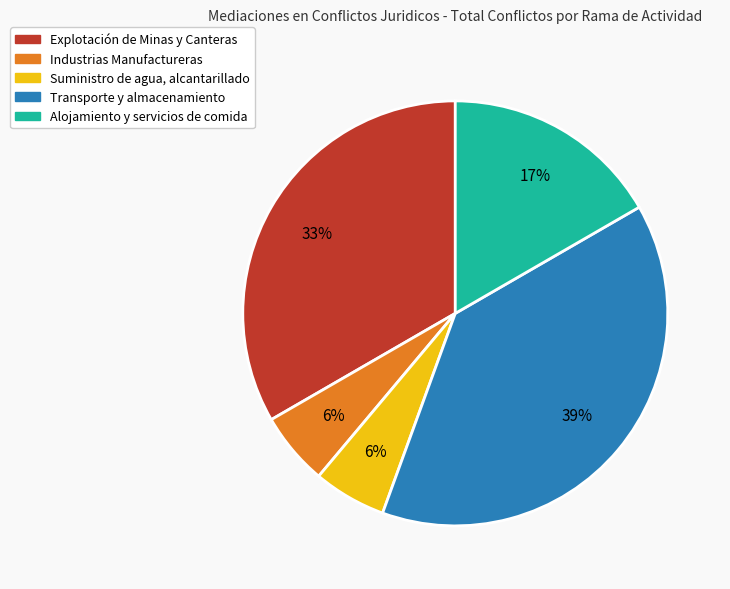

What is the largest slice in the pie chart?

Transporte y almacenamiento